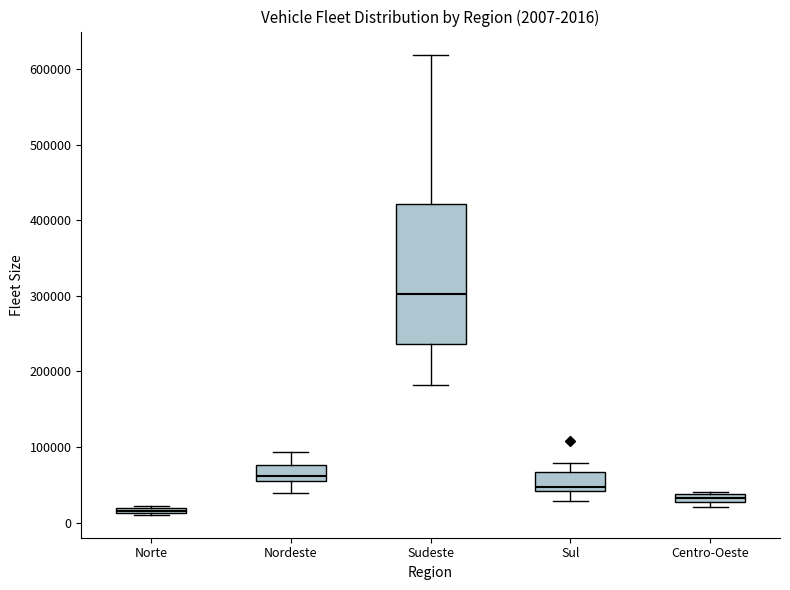

Which box is the tallest, from its lower edge to its upper edge?

Sudeste